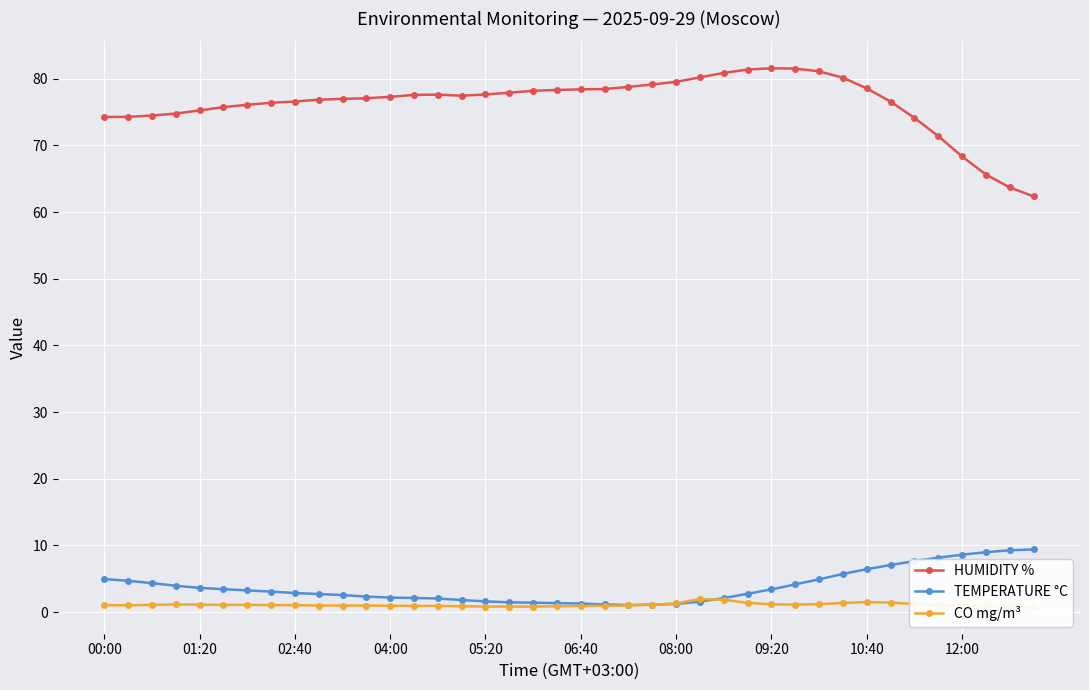

What is the total value across all series at 37?

75.5